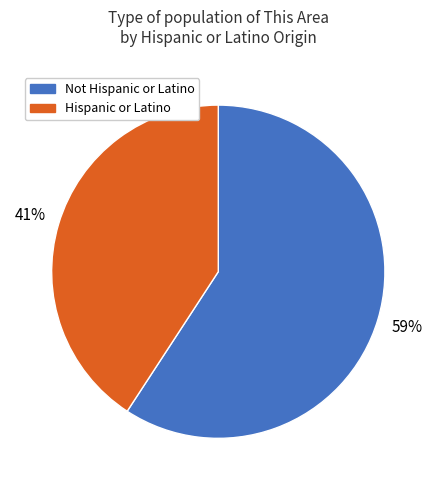

To the nearest percent, what is the difference between the largest and smallest slice percentages?

18%